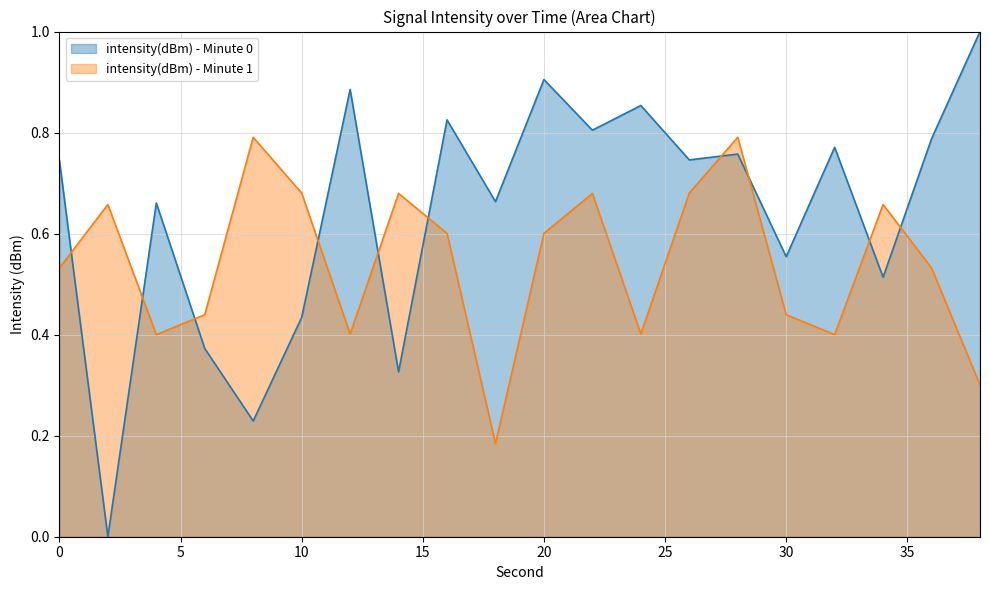

At which category does intensity(dBm) - Minute 1 reach its first local peak?

2